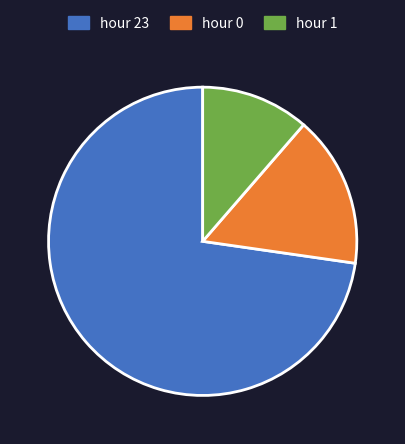

Is it true that hour 1 is 11% of the pie?

True